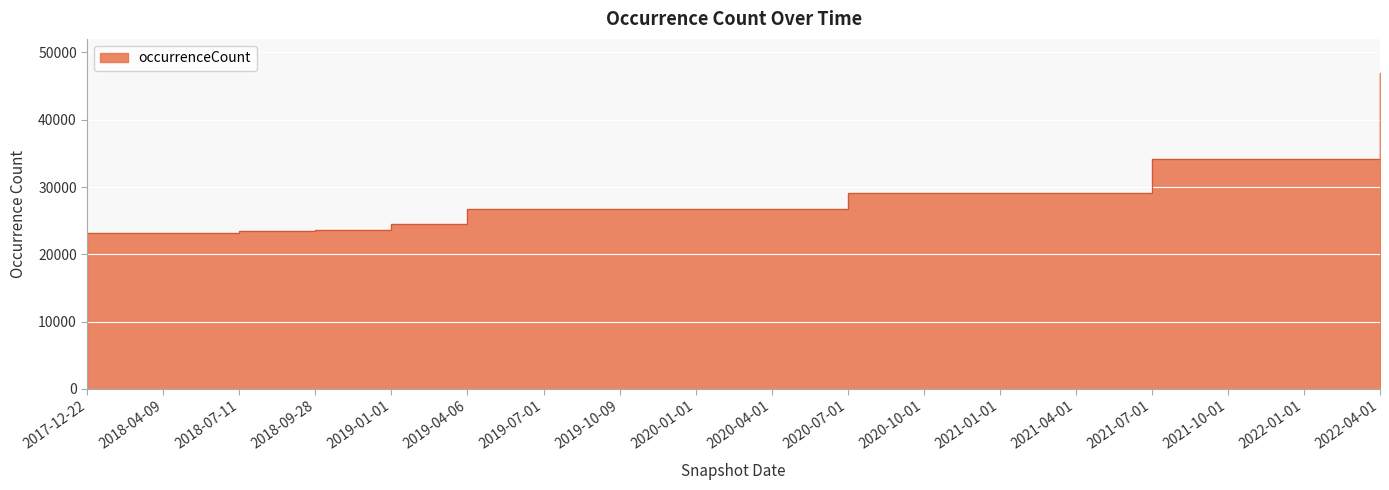

What position from the right is 2018-09-28?

15